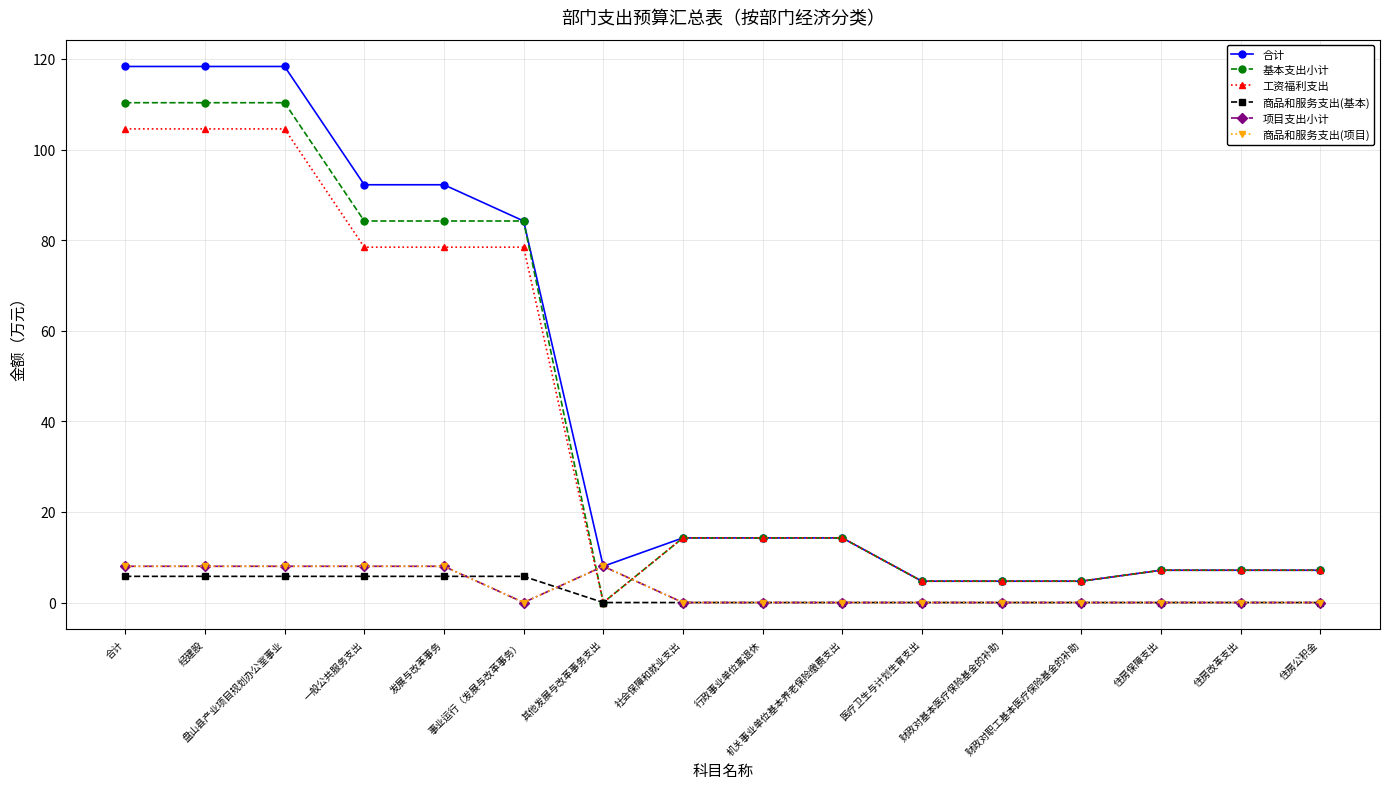

What is the average value of the 工资福利支出 series?

39.2